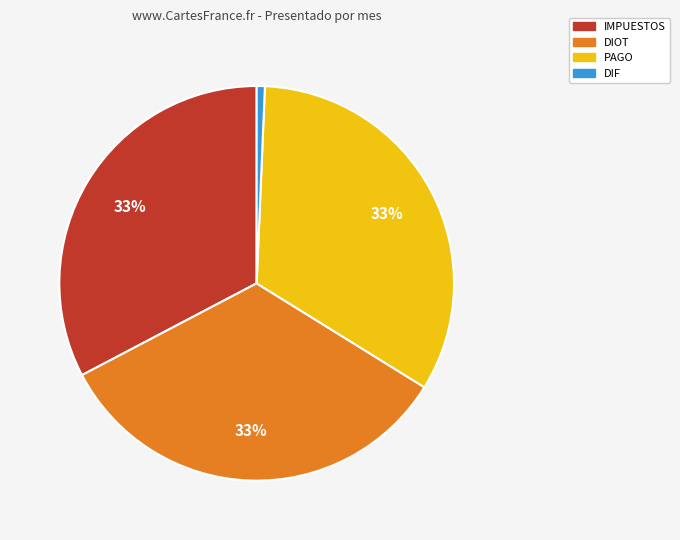

Do IMPUESTOS and DIOT together represent more than half of the pie?

Yes